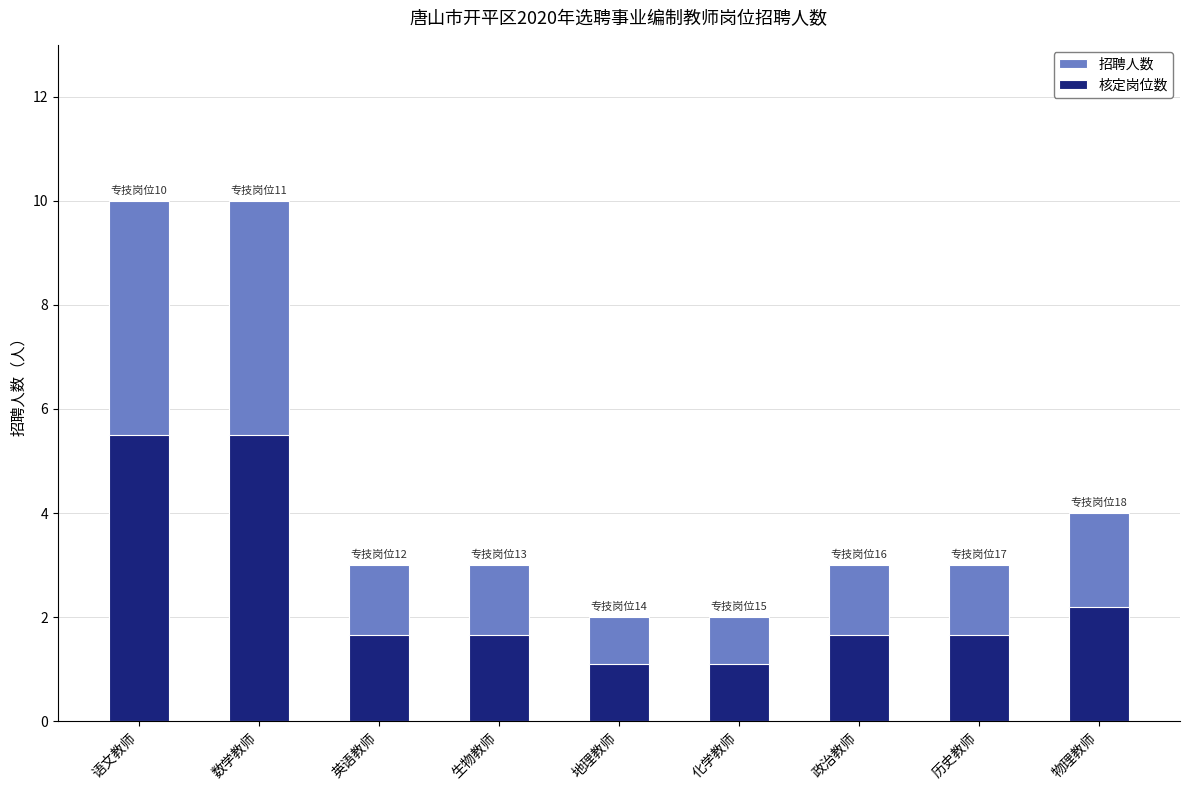

At how many categories does at least one series exceed 1?

9